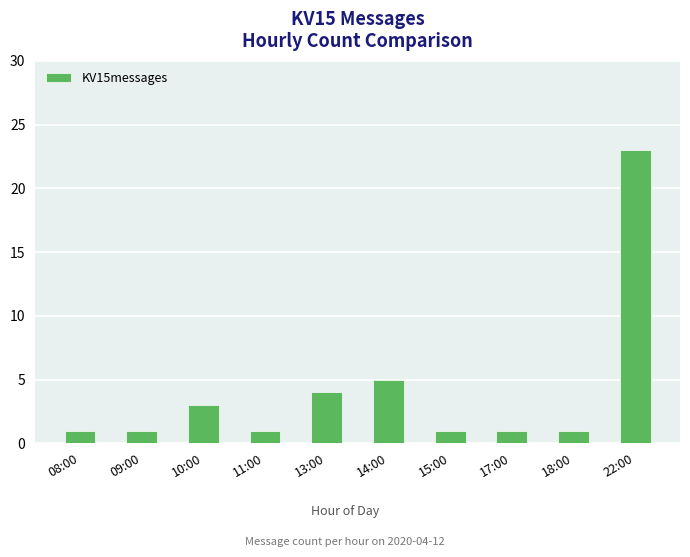

What is the sum of all values?

41